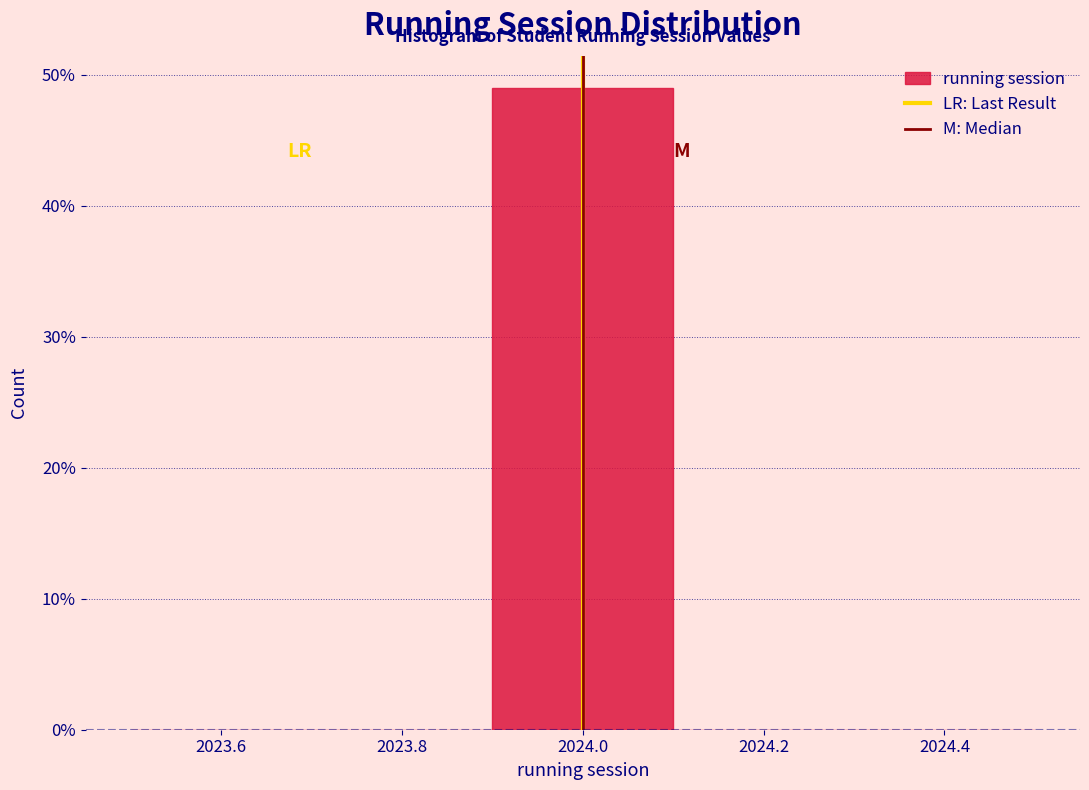

Reading left to right, transcribe this chart: for each bar, give the range it covers on the x-axis and its height. The values are not printed on the chart, so give them approximately, as read against the axis.

2023.5 to 2023.7: 0
2023.7 to 2023.9: 0
2023.9 to 2024.1: 49
2024.1 to 2024.3: 0
2024.3 to 2024.5: 0